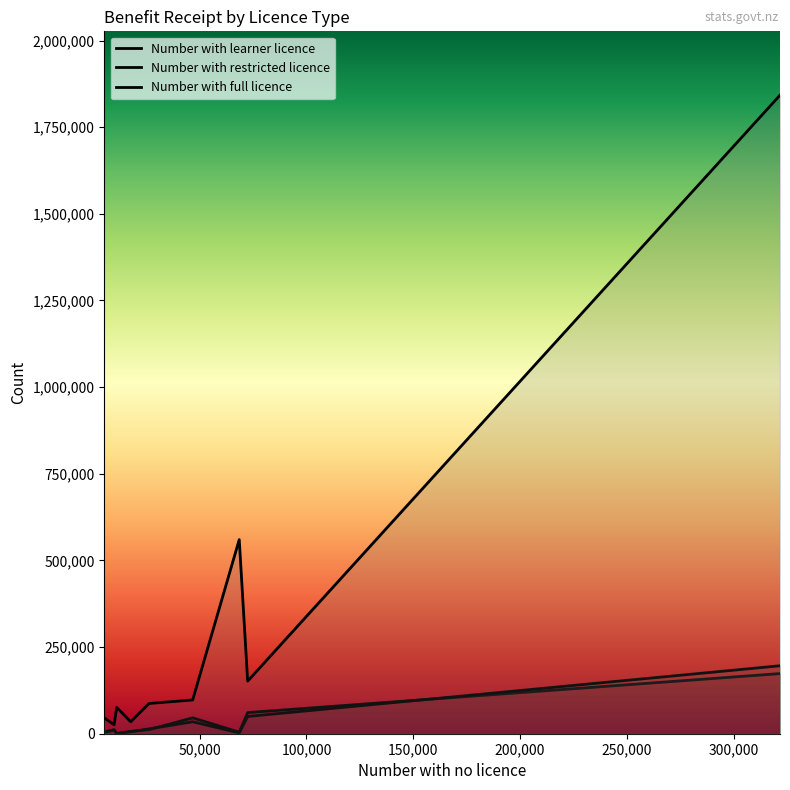

How many lines are shown in the chart?

3